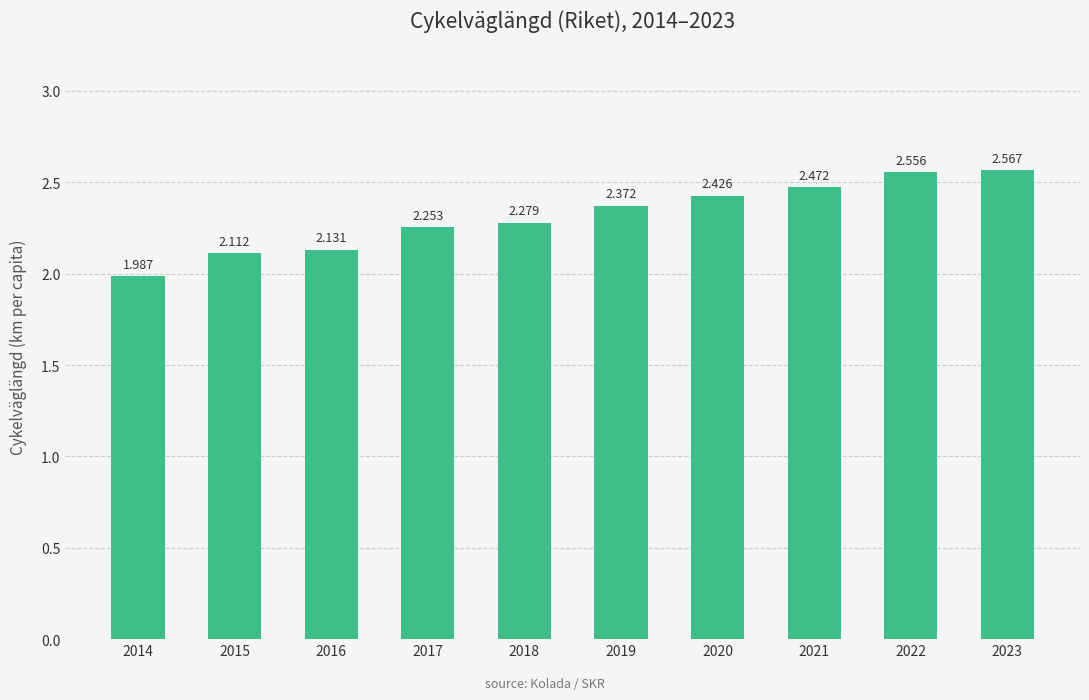

At which category does the chart reach its peak across all series?

2023